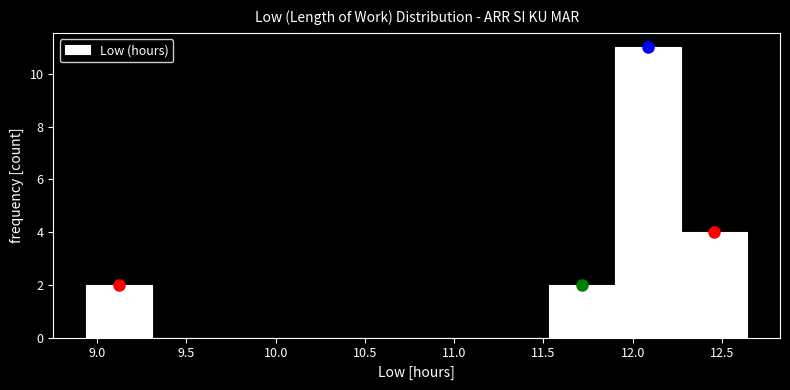

What is the height of the bar covering 12.27 to 12.64 on the x-axis? Neither the bar edges nor the heights are printed on the chart, so give them approximately, as read against the axes.

4